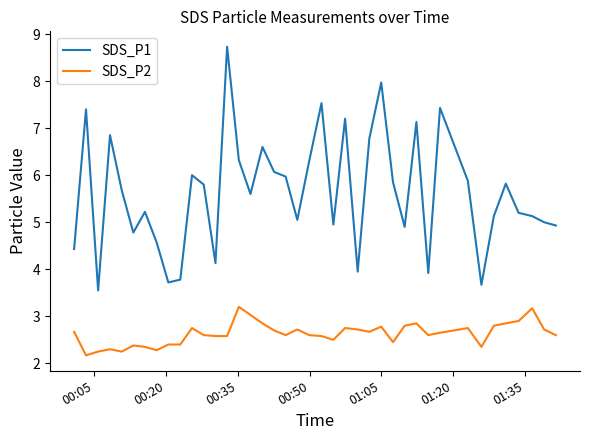

List the series in order of their overall mean, lowest first.

SDS_P2, SDS_P1